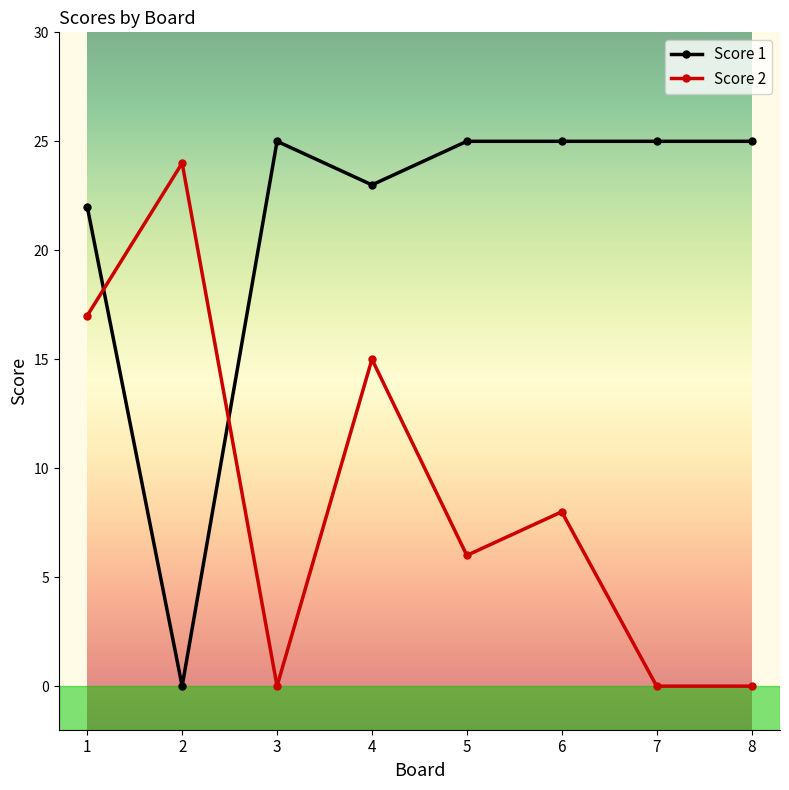

At which label does Score 2 first exceed 8?

1